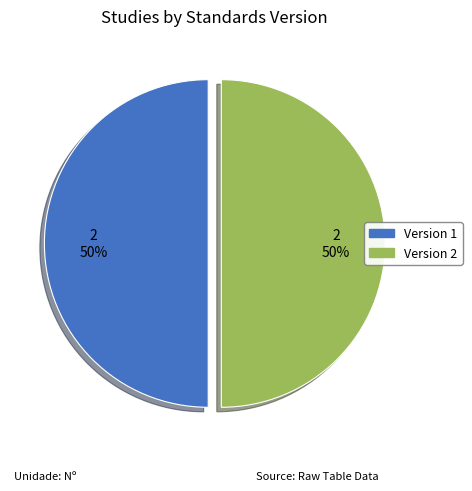

To the nearest percent, what portion does Version 1 represent?

50%